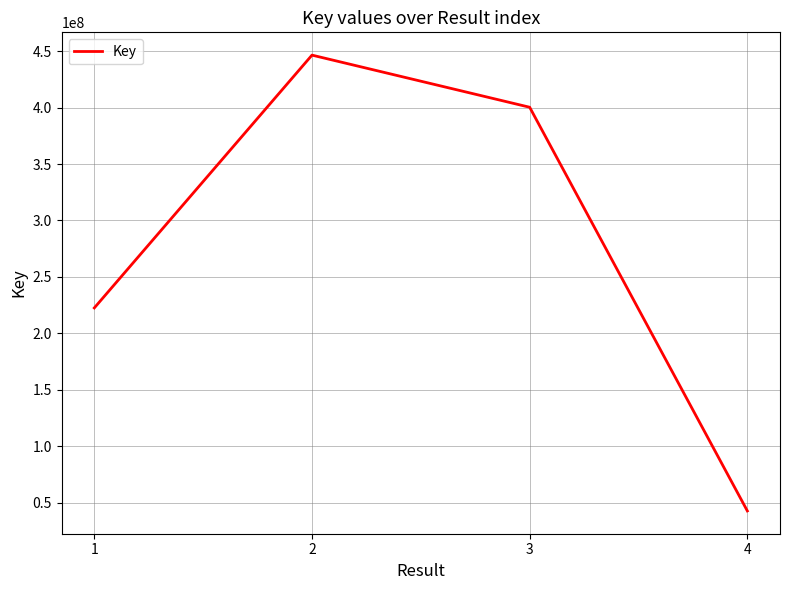

List the labels in order of value, smallest first.

4, 1, 3, 2